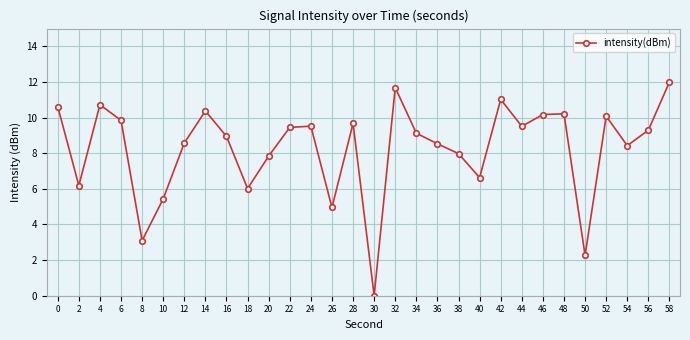

How many lines are shown in the chart?

1